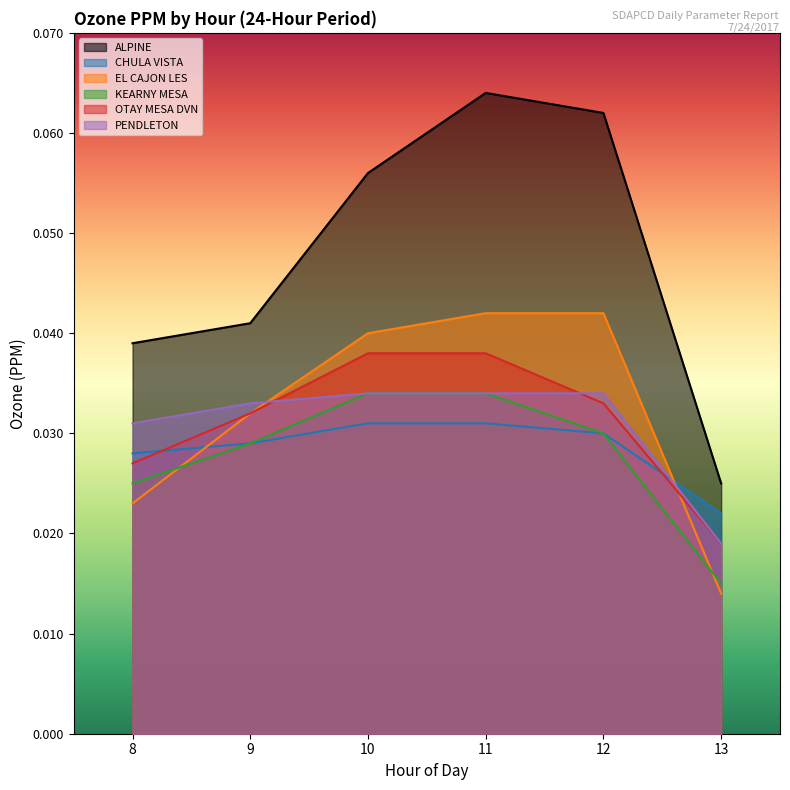

At 10, list the series in order from largest to smallest.

ALPINE, EL CAJON LES, OTAY MESA DVN, KEARNY MESA, PENDLETON, CHULA VISTA